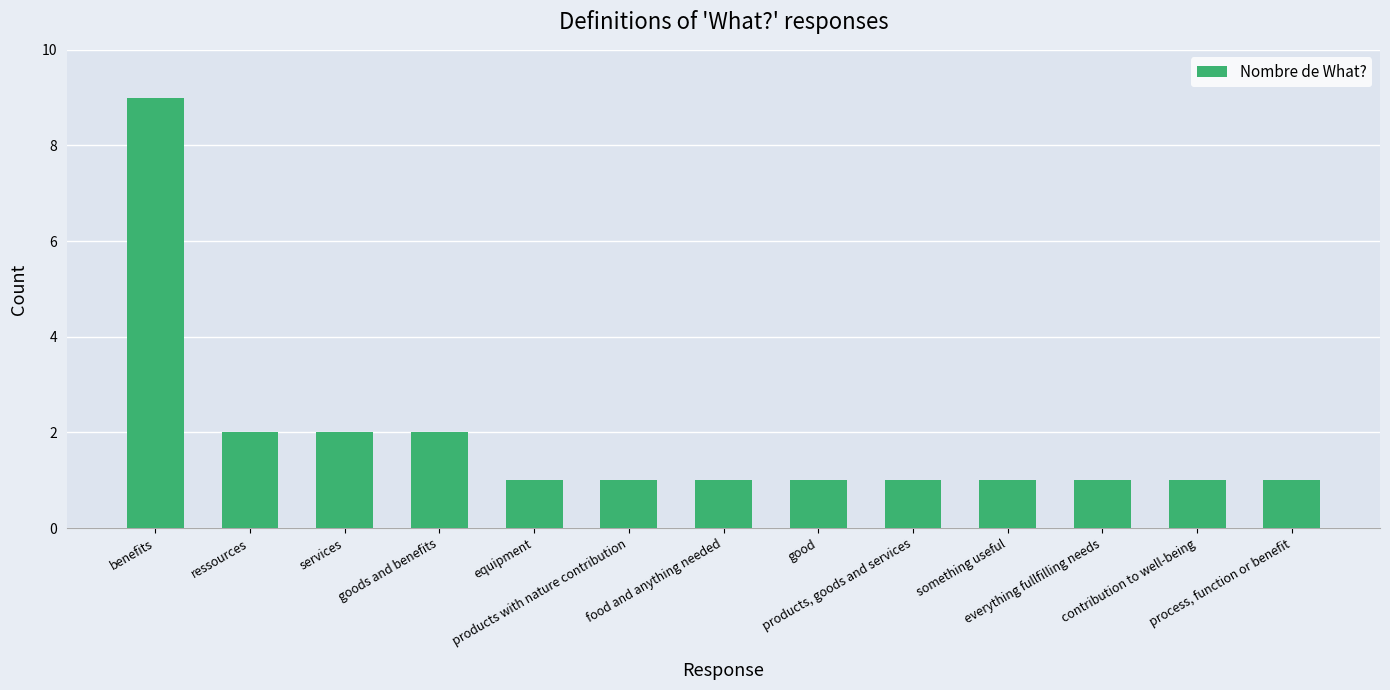

What is the ratio of the value at process, function or benefit to the value at everything fullfilling needs?

1.0